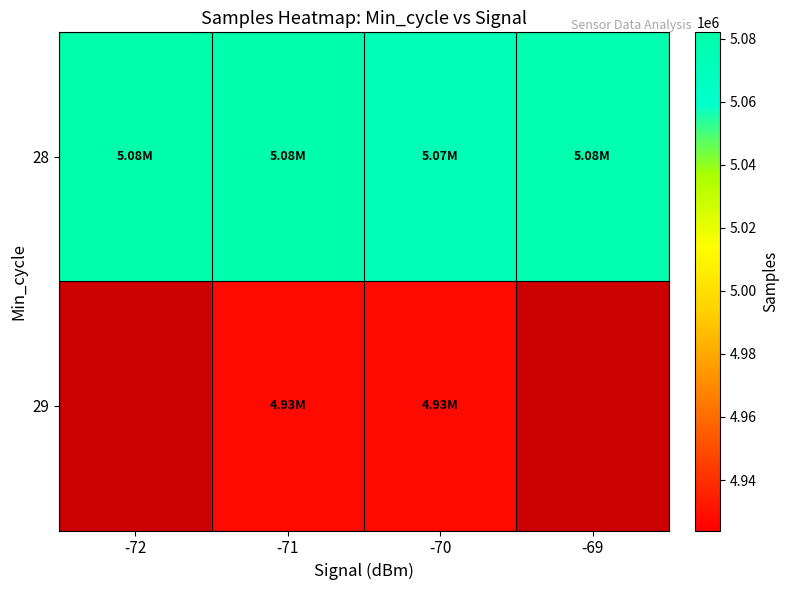

What is the minimum value shown in the chart?

4927253.0